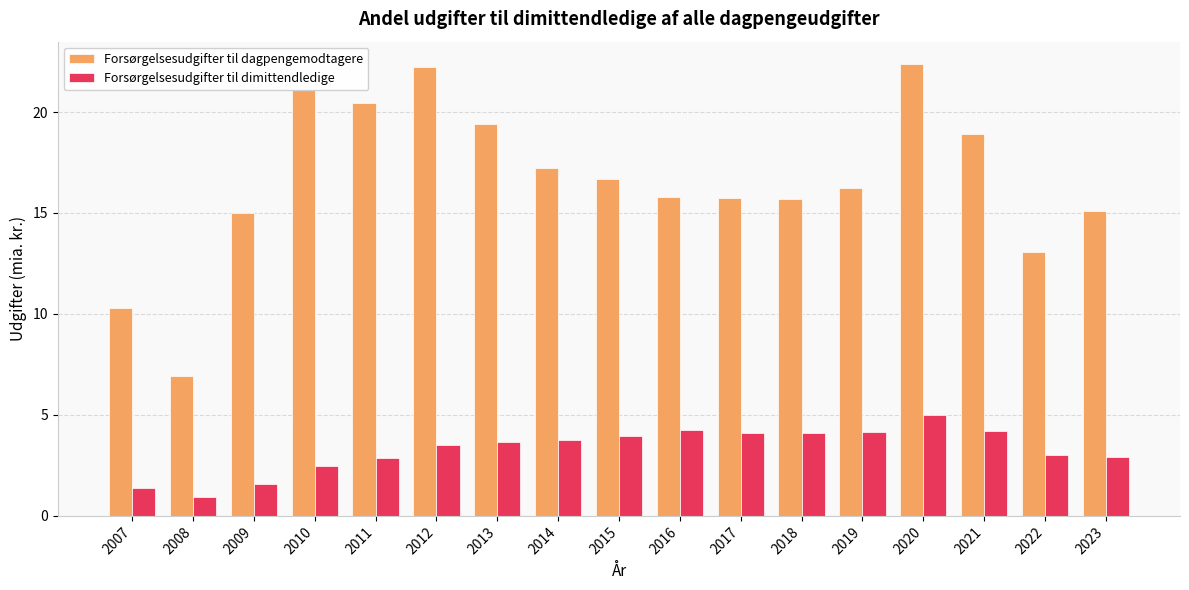

What is the sum of all Forsørgelsesudgifter til dimittendledige values?

55.8